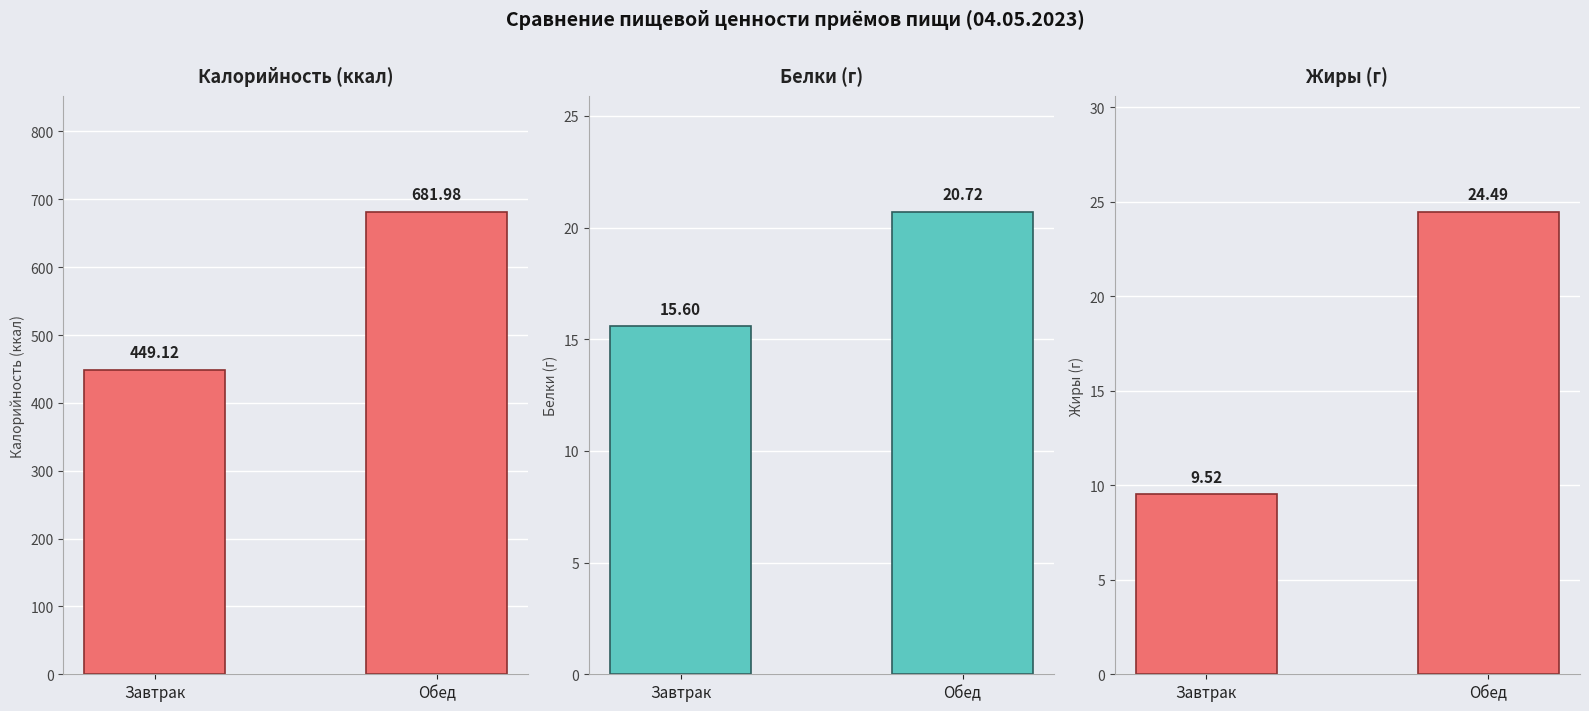

How many series are shown in this chart?

3